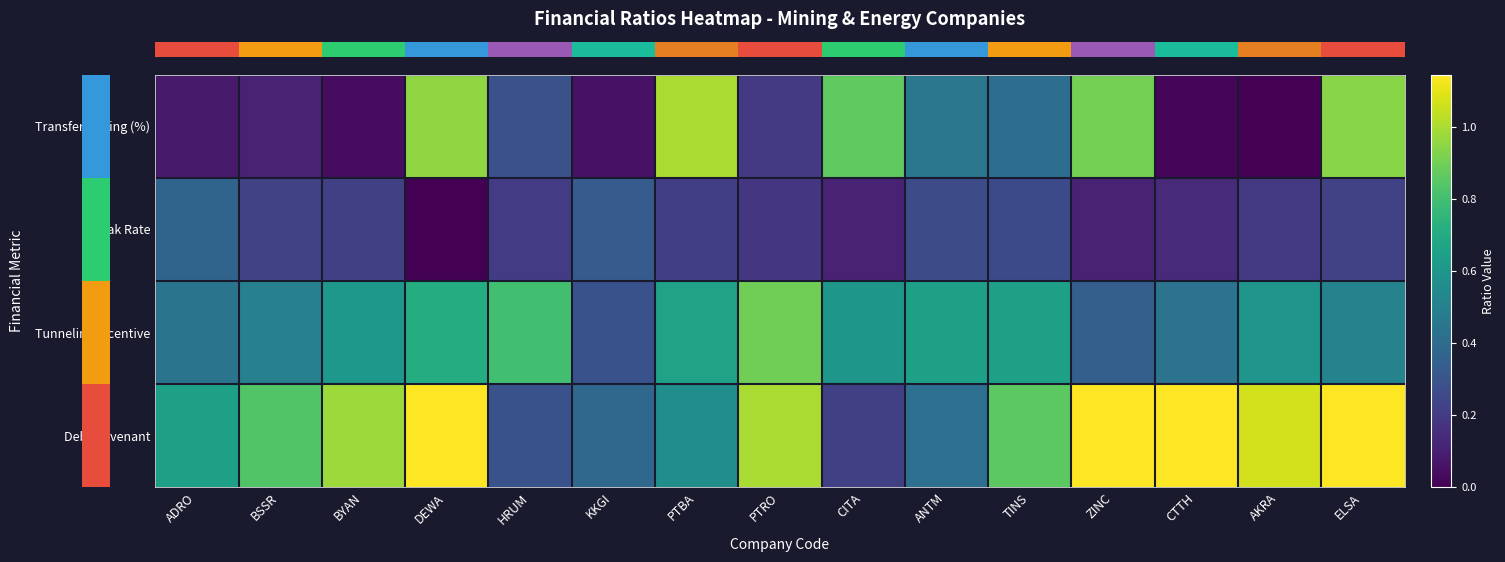

At which category does the chart reach its minimum across all series?

AKRA